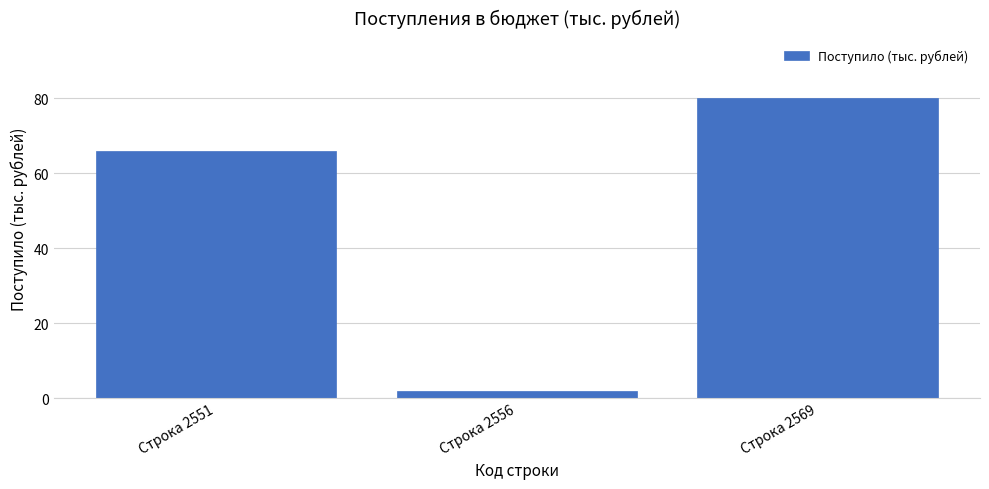

Reading right to left, what are all the values shown in this chart?

Строка 2569=80	Строка 2556=2	Строка 2551=66